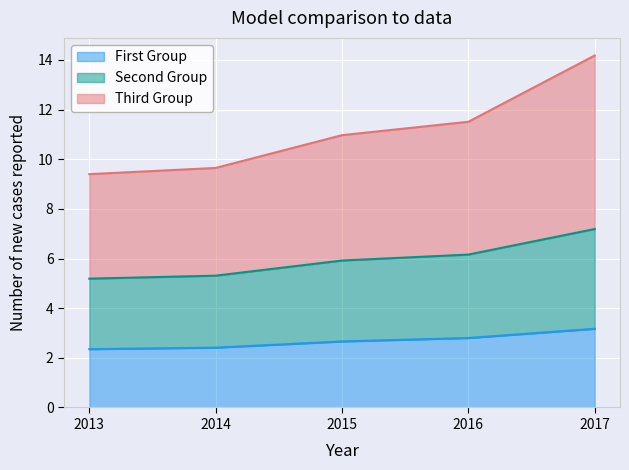

Is it true that Second Group equals 15.9 at 2013?

False